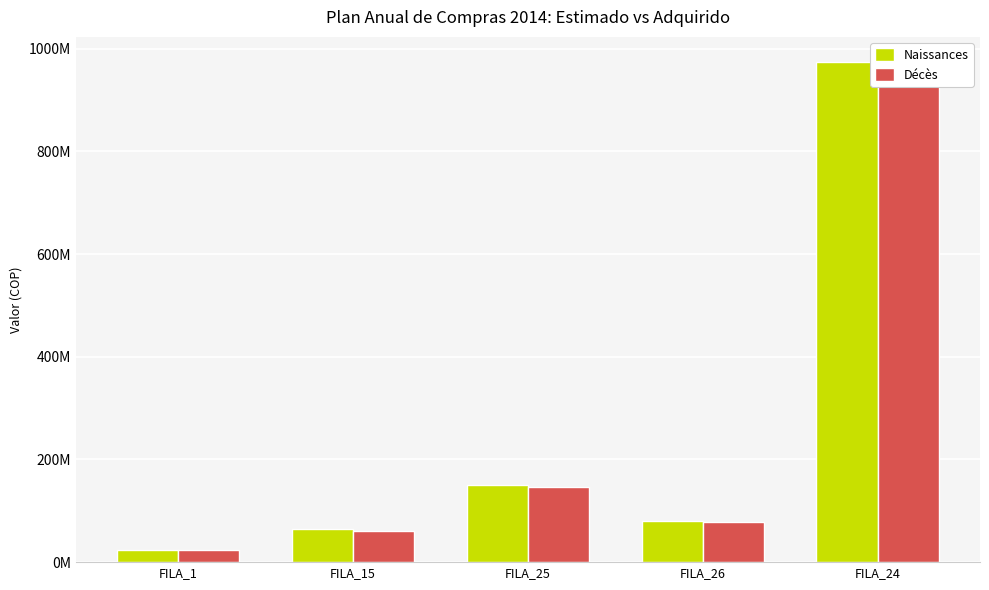

List the series in order of their overall mean, highest first.

Naissances, Décès